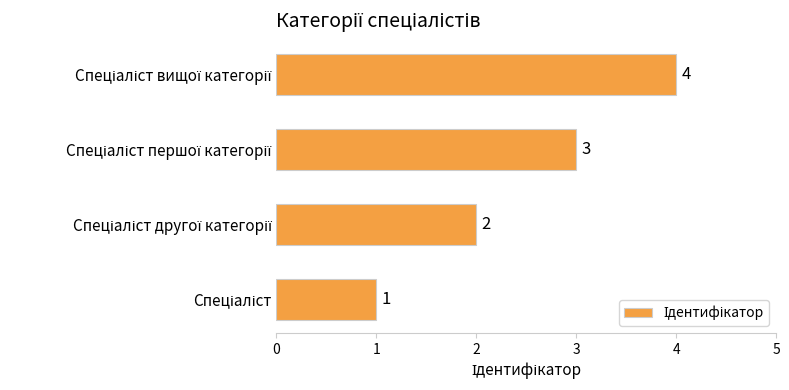

How many values are between 2 and 4?

3